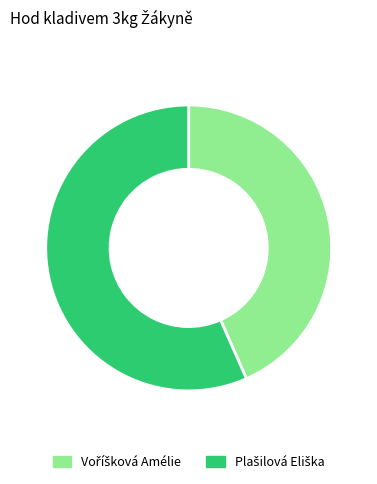

Is there any slice that represents more than half of the pie?

Yes